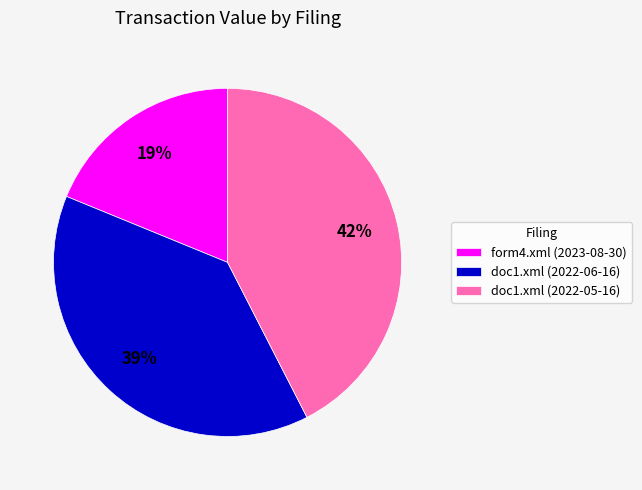

To the nearest percent, what portion does form4.xml (2023-08-30) represent?

19%